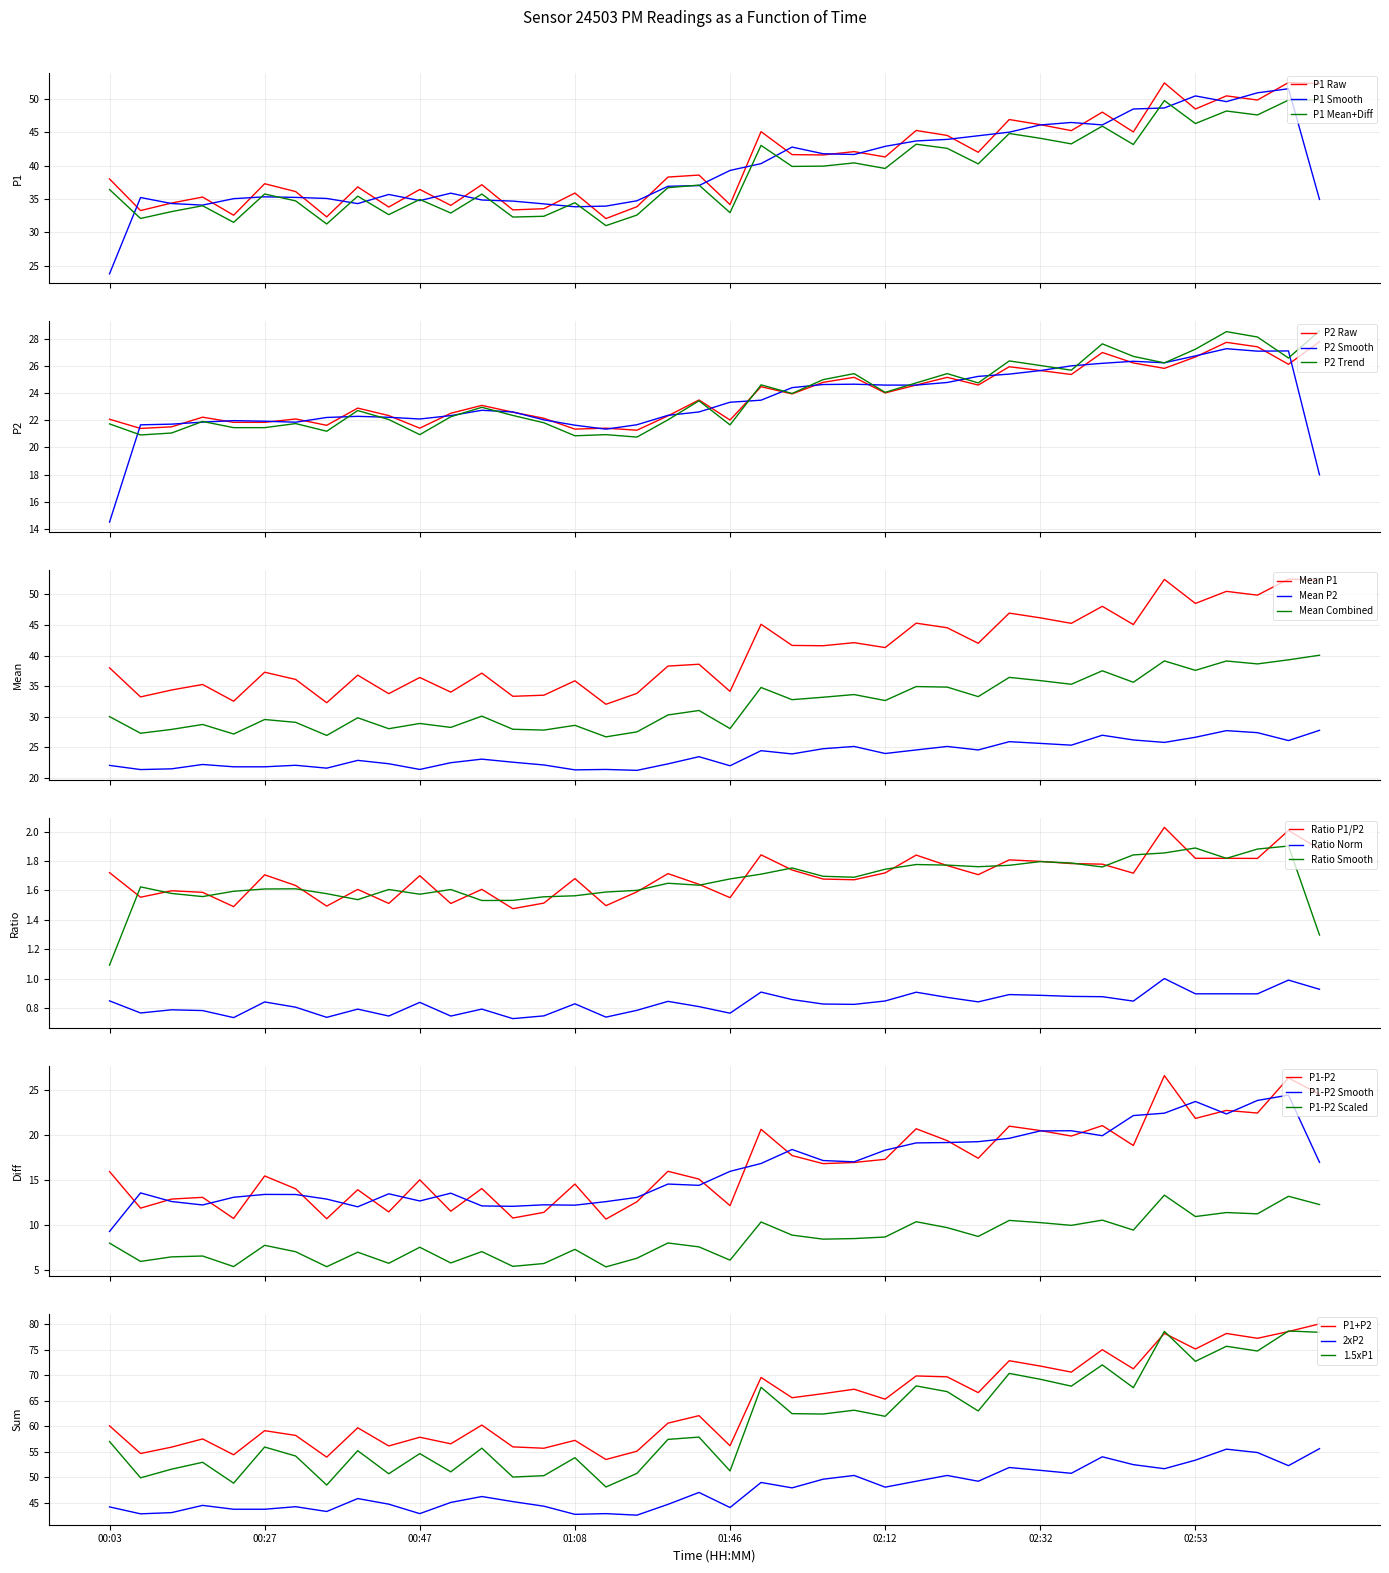

How many interior local peaks does the P1 series have?

15